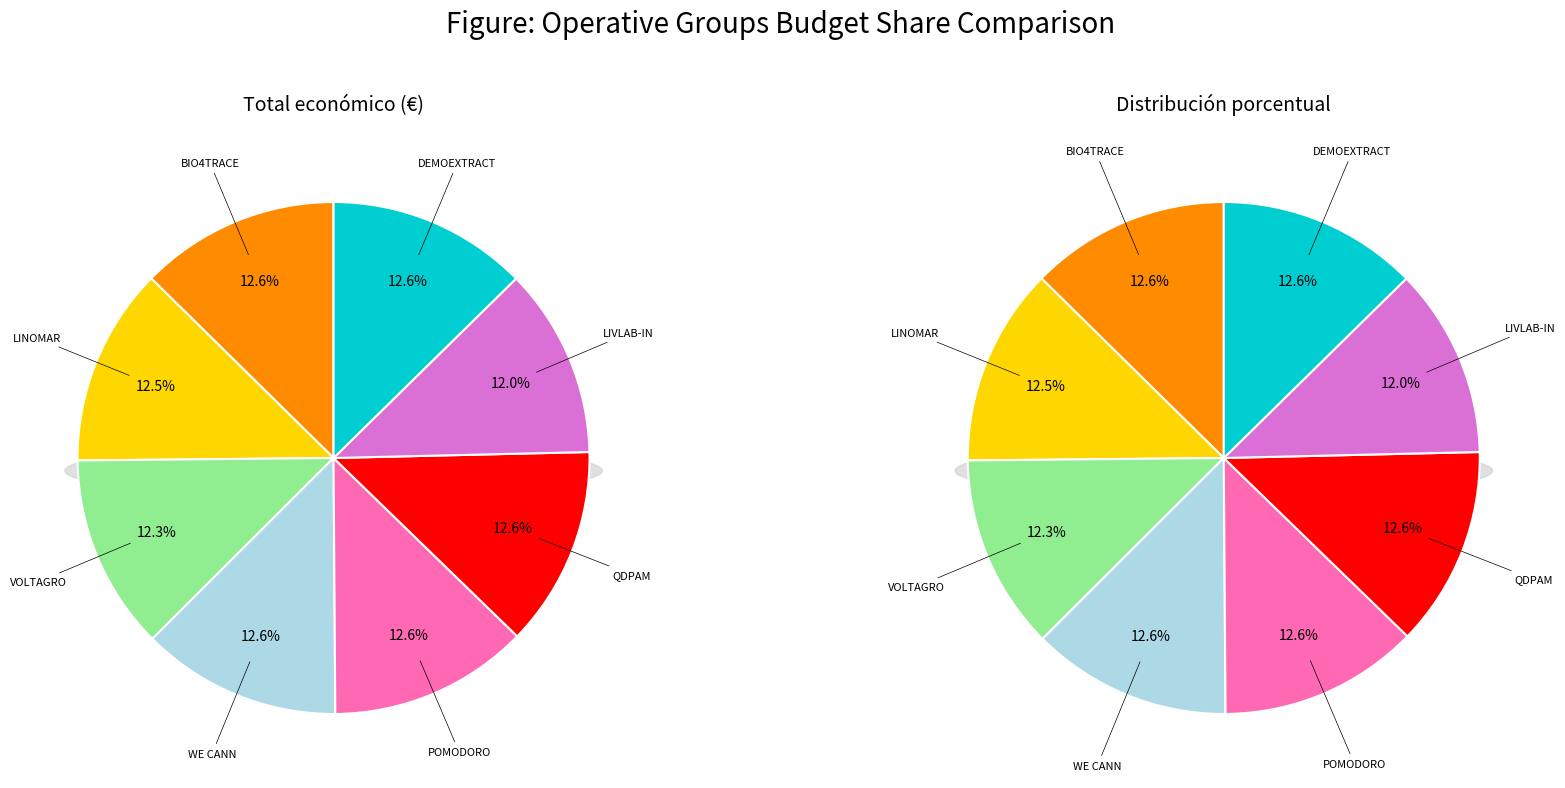

Is the sum of LIVLAB-IN and DEMOEXTRACT greater than half?

No